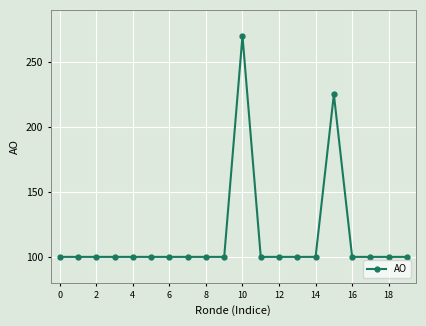

True or false: there are more than 1 points higher than both neighbors.

True